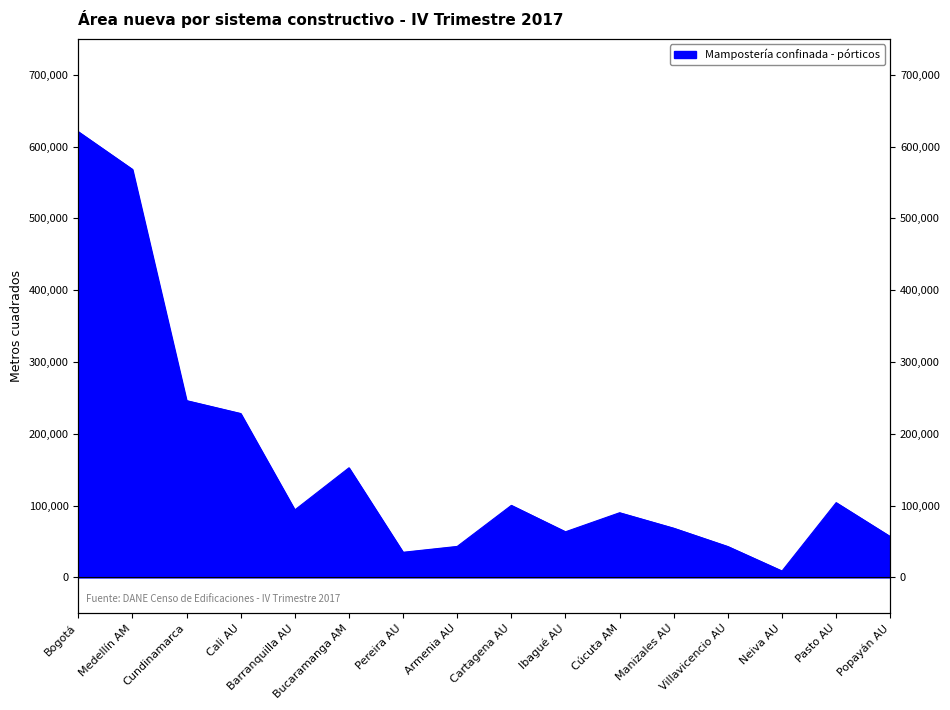

Which label corresponds to the smallest value in the chart?

Neiva AU